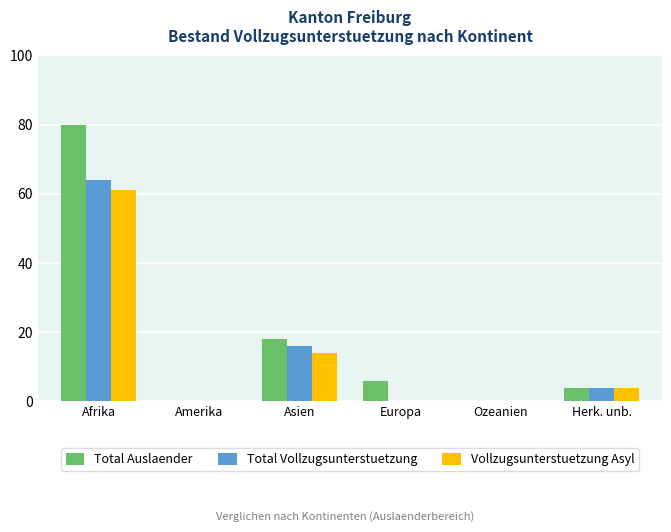

Reading left to right, list all the values displayed in this chart.

Total Auslaender: 80	0	18	6	0	4
Total Vollzugsunterstuetzung: 64	0	16	0	0	4
Vollzugsunterstuetzung Asyl: 61	0	14	0	0	4